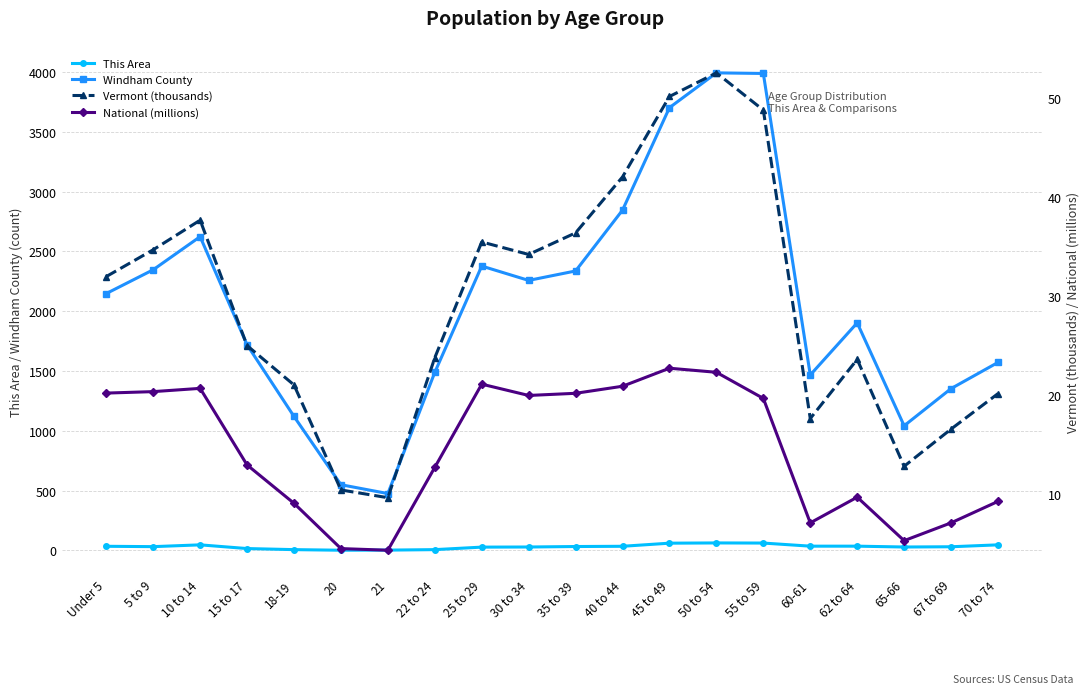

Is this an area chart (filled region under the line)?

No